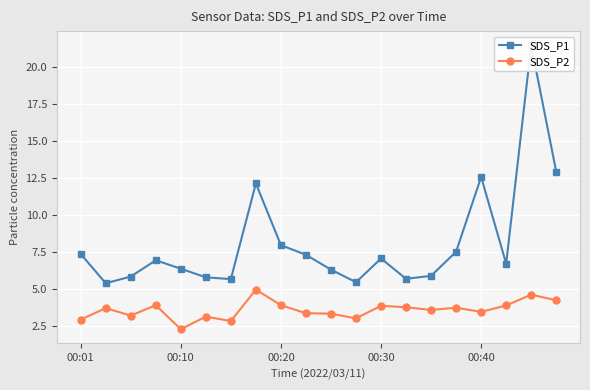

The SDS_P2 series shows 5.3 at 00:40. True or false?

False